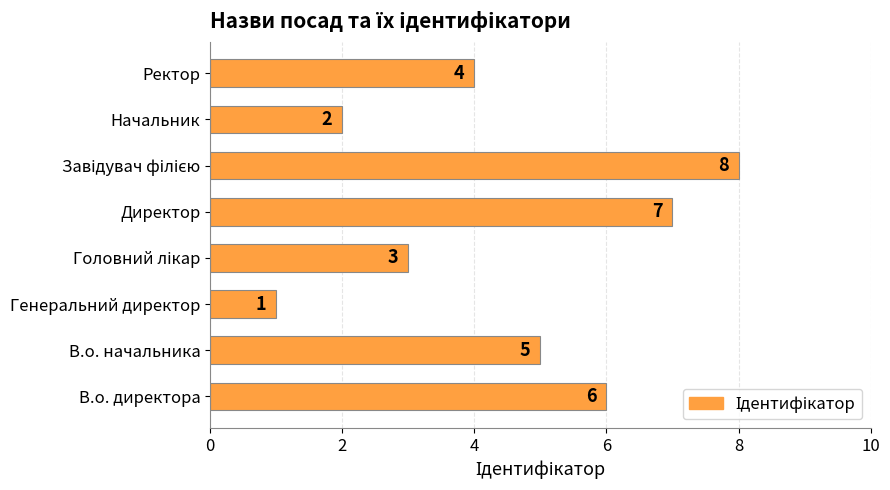

How many data points are less than 5?

4